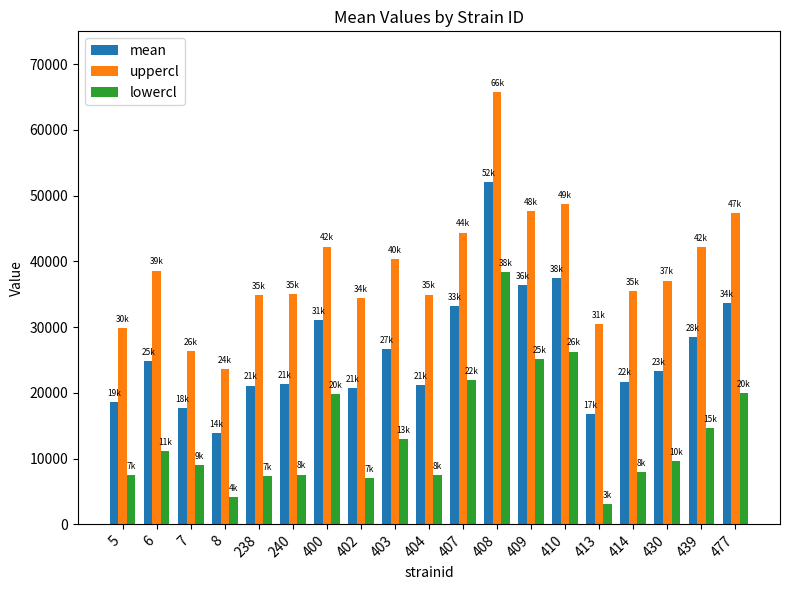

Rank the series at 8 from lowest to highest value.

lowercl, mean, uppercl